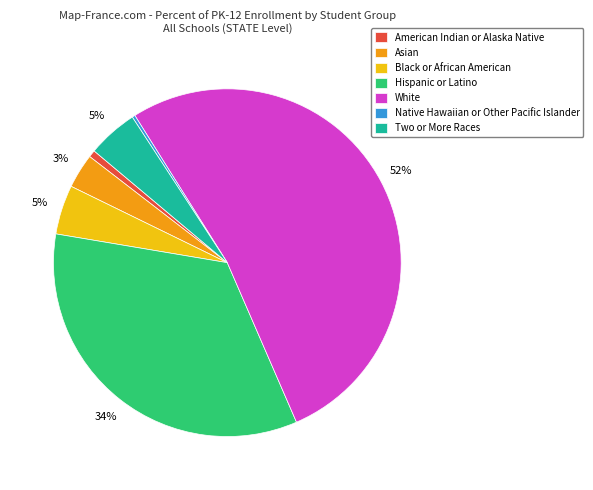

To the nearest percent, what is the average slice percentage?

14%